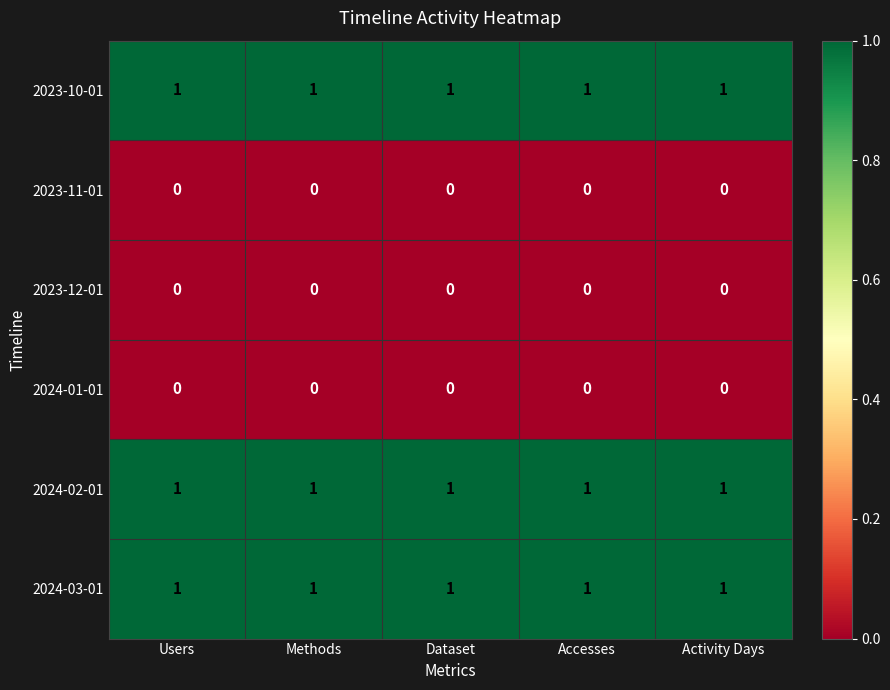

Is it true that 2023-10-01 equals 2 at Dataset?

False